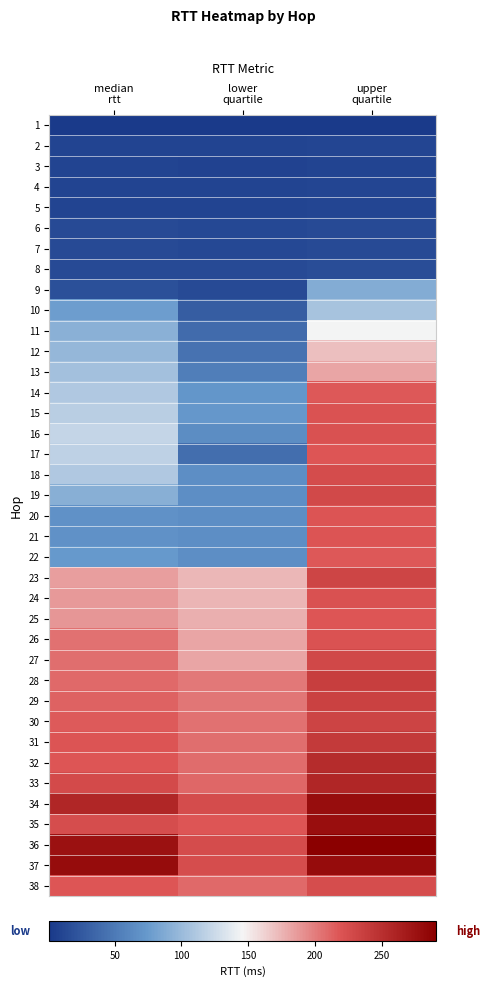

Rank the series at median rtt from highest to lowest value.

37, 36, 34, 33, 35, 31, 38, 32, 30, 29, 28, 27, 26, 25, 24, 23, 16, 17, 15, 14, 18, 13, 12, 11, 19, 10, 22, 21, 20, 9, 8, 7, 6, 4, 5, 2, 3, 1